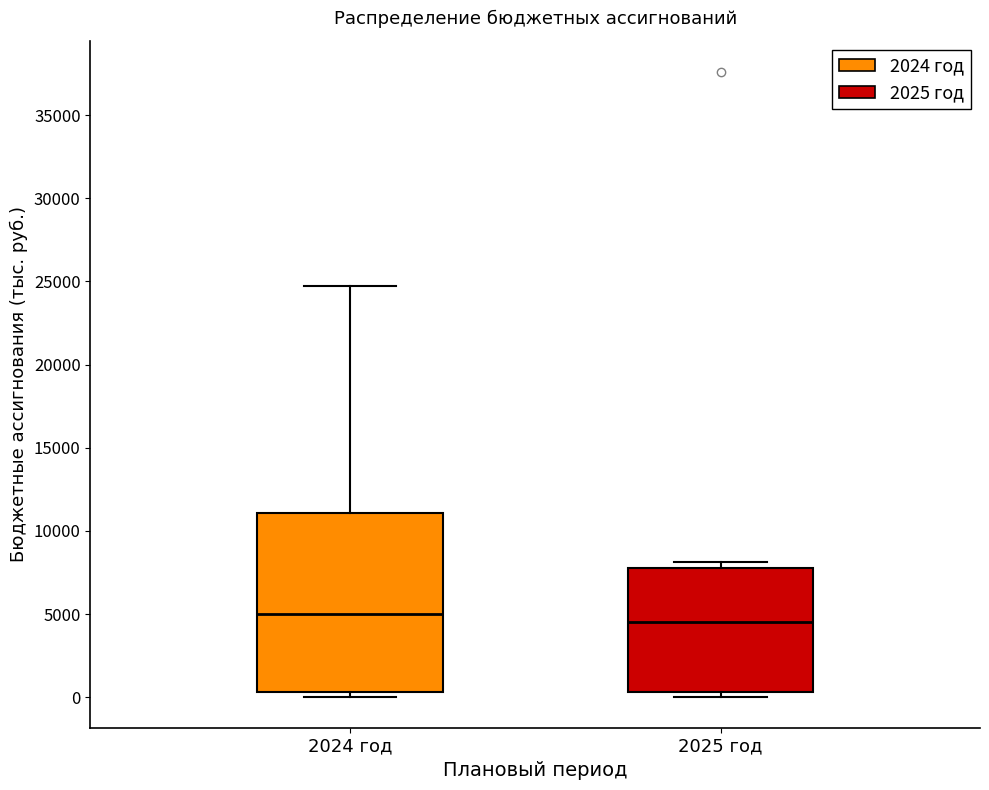

Where is the upper edge of the box for 2024 год on the y-axis? The values are not printed on the chart, so give them approximately, as read against the axis.

11000